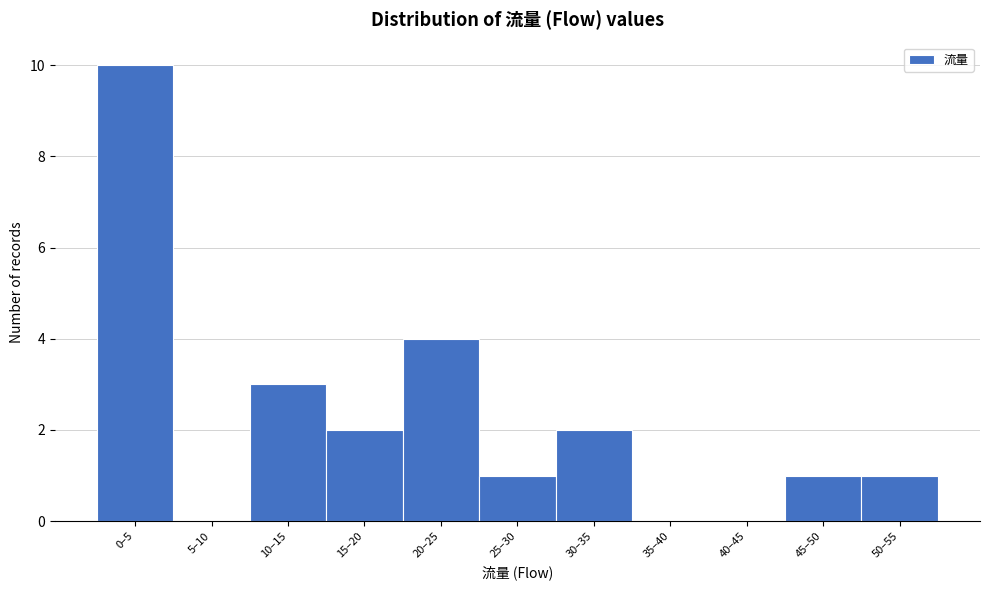

Reading left to right, list all the values displayed in this chart.

0–5=10	5–10=0	10–15=3	15–20=2	20–25=4	25–30=1	30–35=2	35–40=0	40–45=0	45–50=1	50–55=1